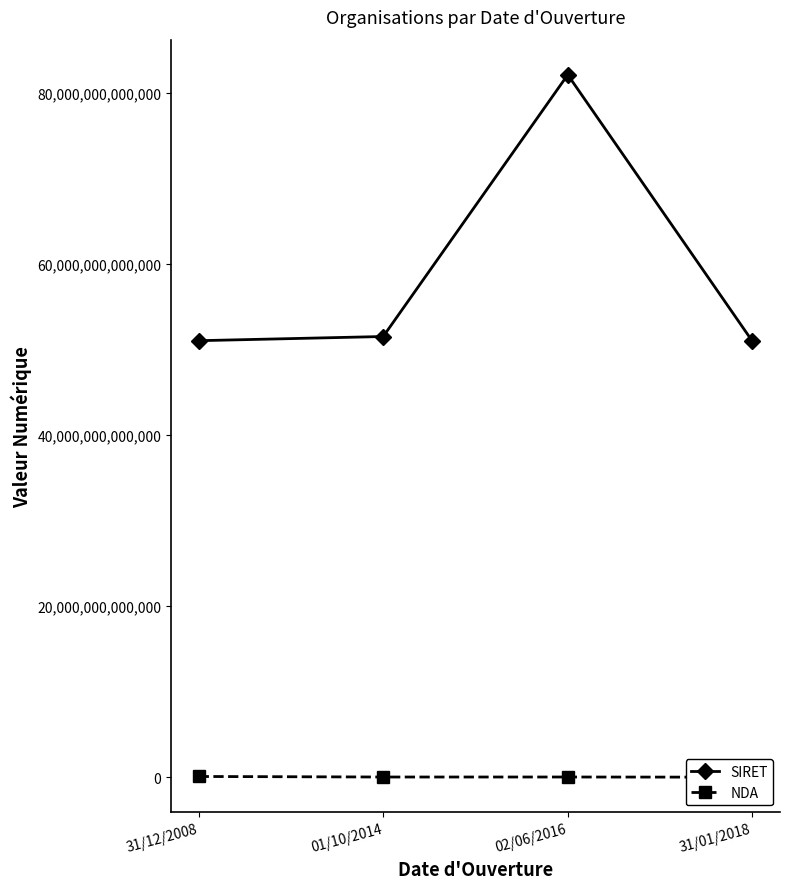

How many data points does each series have?

4